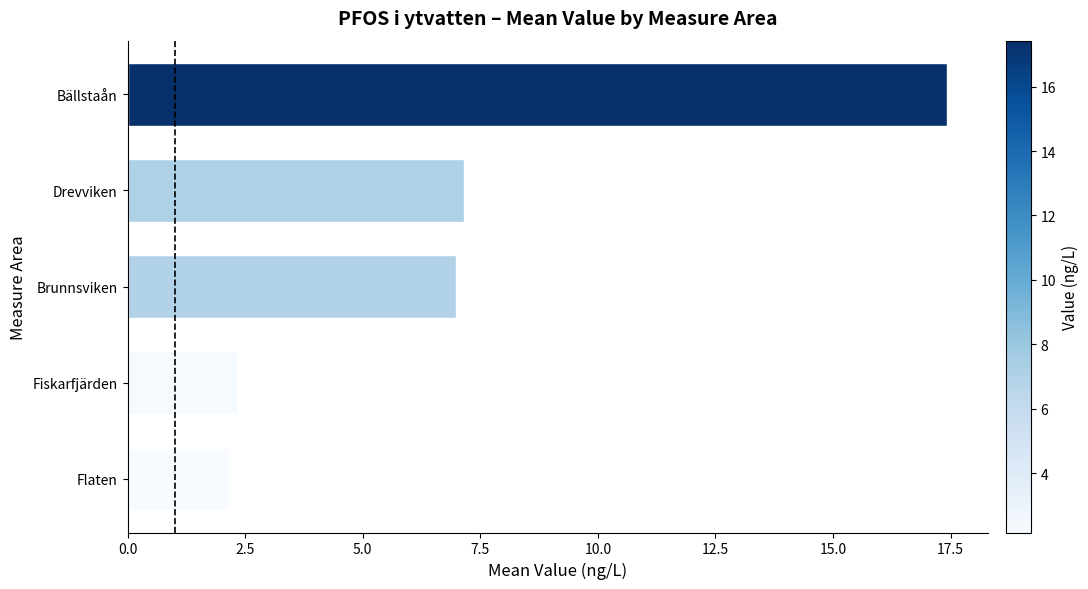

Is it true that the value at Brunnsviken is 7.0?

True